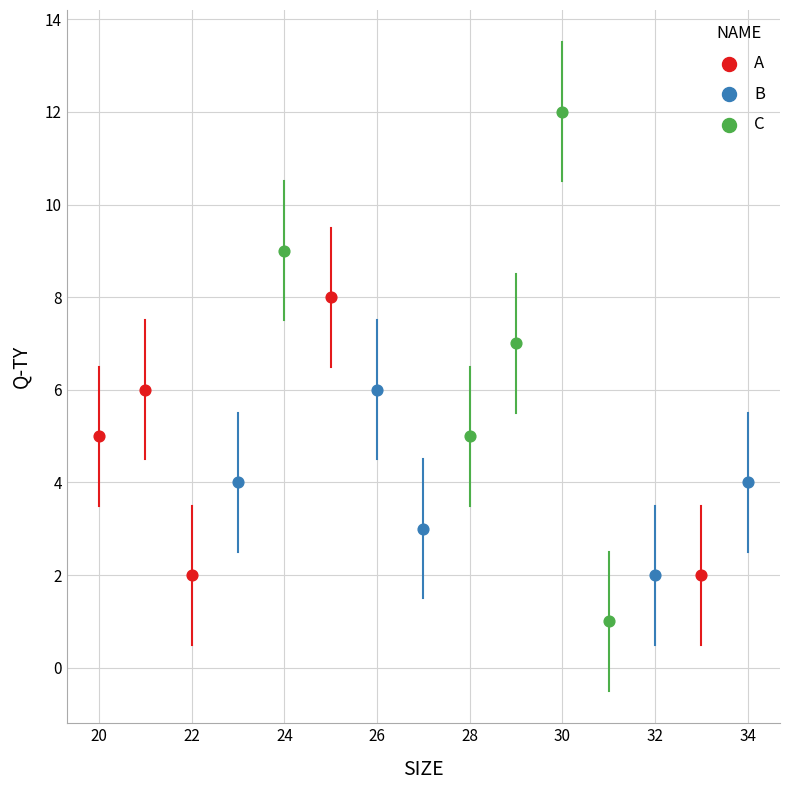

Which series has the widest spread of Y values?

C